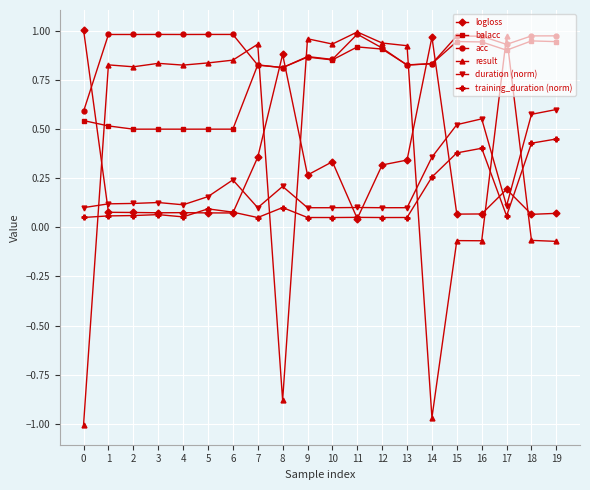

True or false: duration (norm) has more than 0 points higher than both neighbors.

True